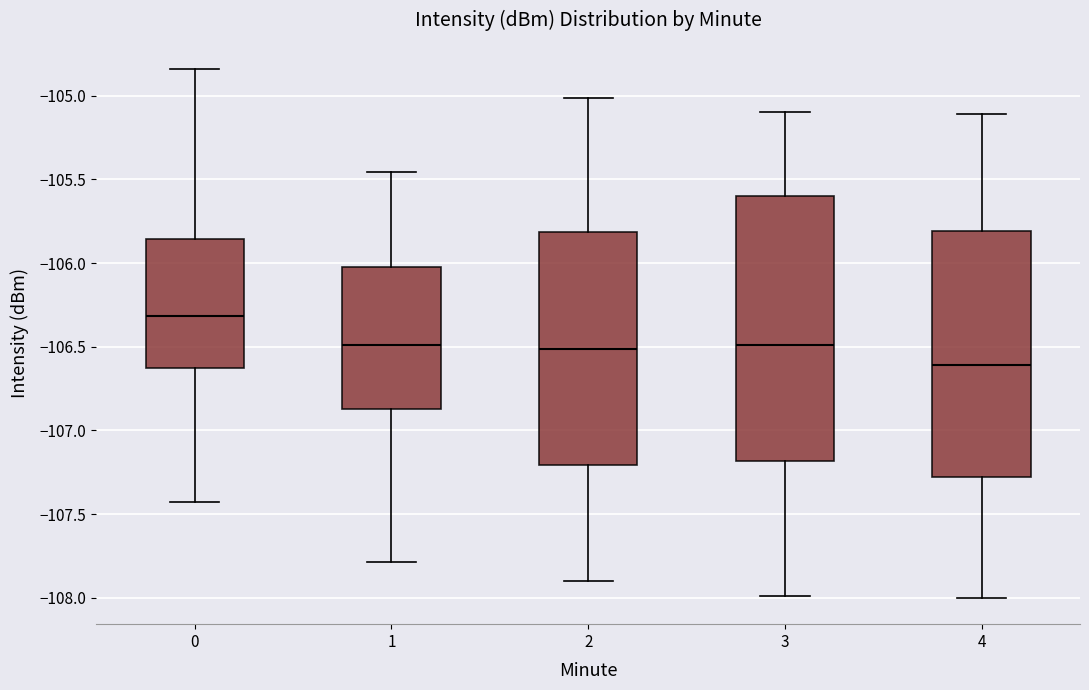

Where is the upper edge of the box at x = 2 on the y-axis? The values are not printed on the chart, so give them approximately, as read against the axis.

-105.80